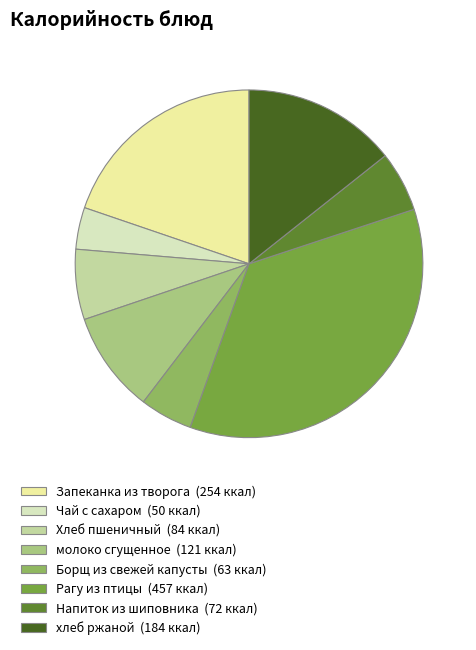

Is it true that Рагу из птицы is 36% of the pie?

True